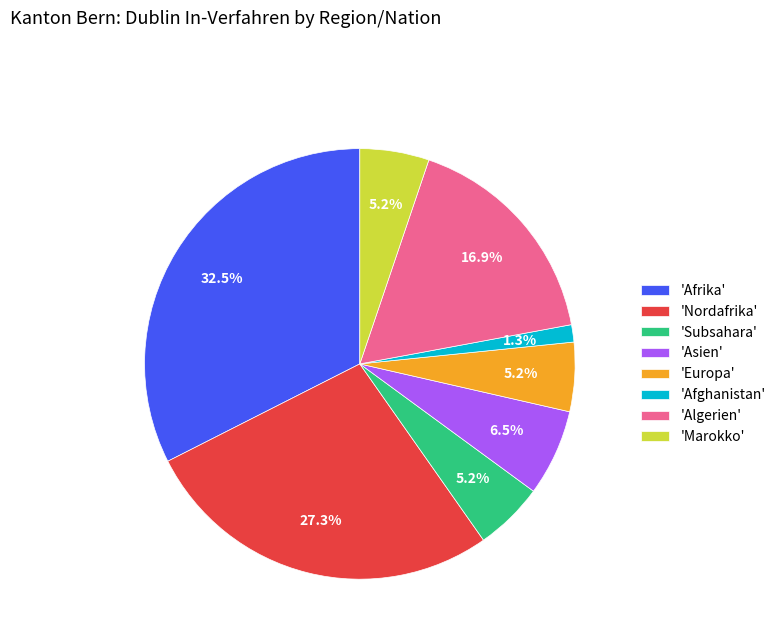

What is the smallest slice in the pie chart?

'Afghanistan'